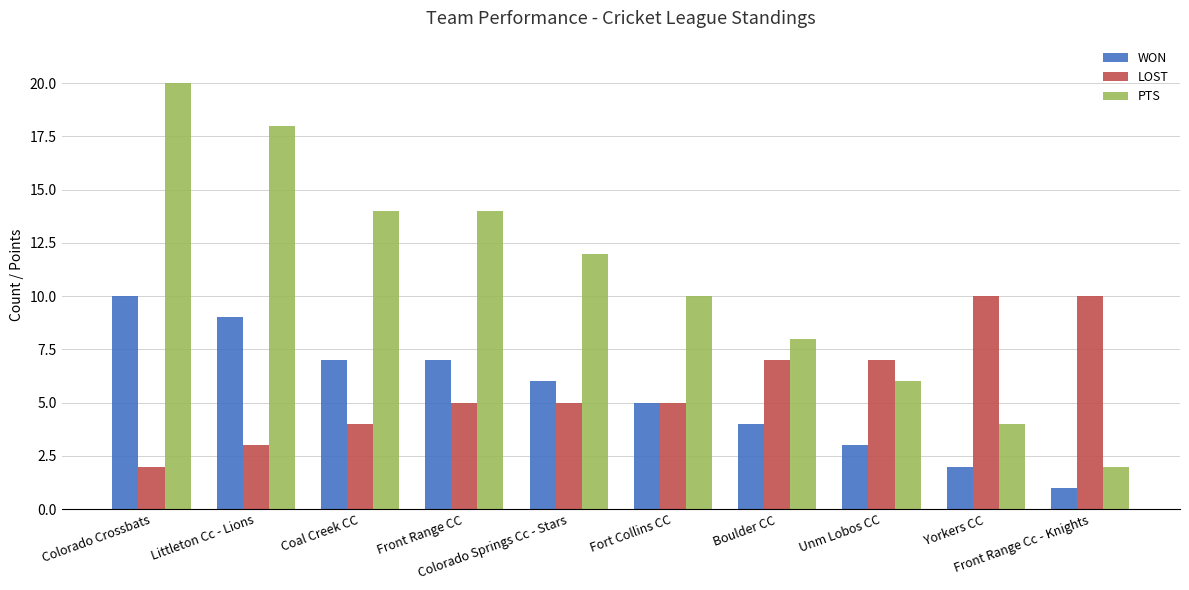

At which label does LOST reach its minimum?

Colorado Crossbats